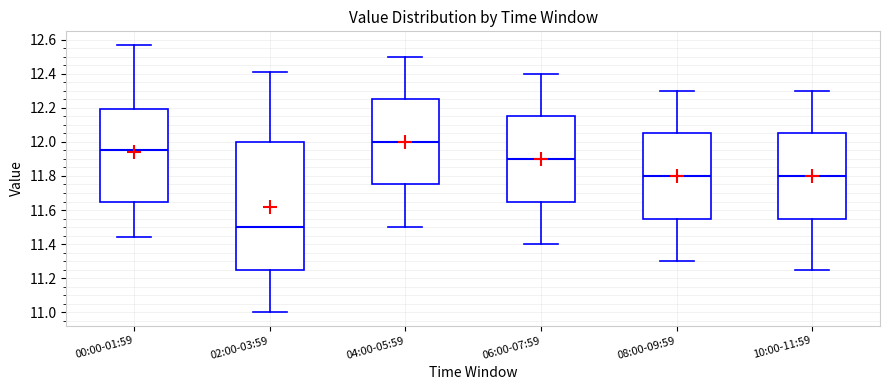

Where is the upper edge of the box for 04:00-05:59 on the y-axis? The values are not printed on the chart, so give them approximately, as read against the axis.

12.26